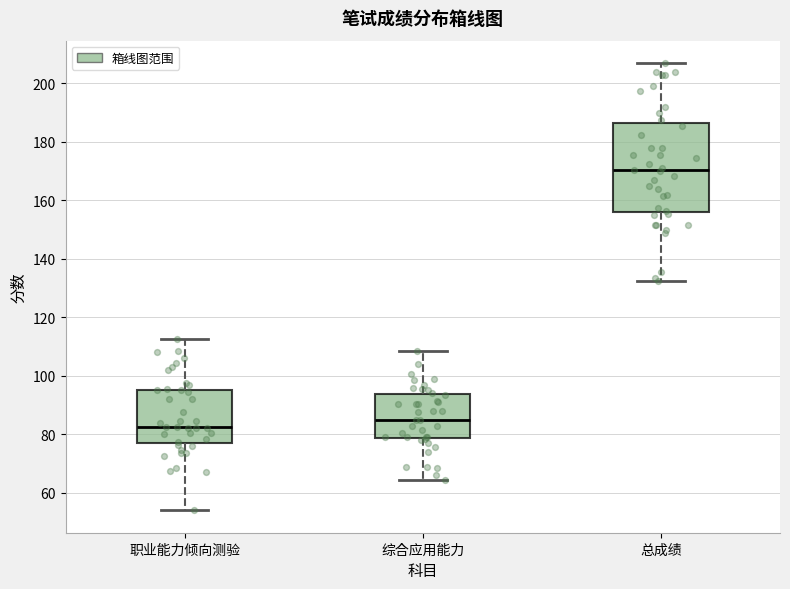

Reading left to right, read every box against the y-axis: the position of its median line, the range the box covers, and the ends of its whiskers. The values are not printed on the chart, so give them approximately, as read against the axis.

职业能力倾向测验: median 82, box 78 to 96, whiskers 54 to 112
综合应用能力: median 86, box 78 to 94, whiskers 64 to 108
总成绩: median 170, box 156 to 186, whiskers 132 to 208